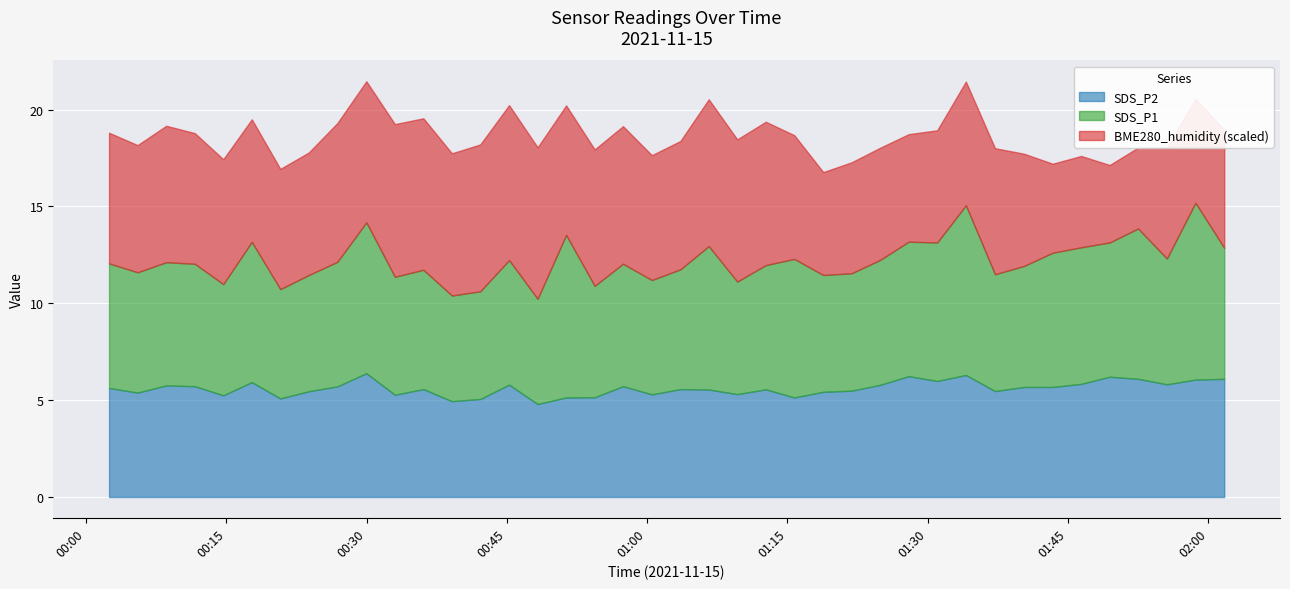

What is the lowest value of the SDS_P2 series?

4.8